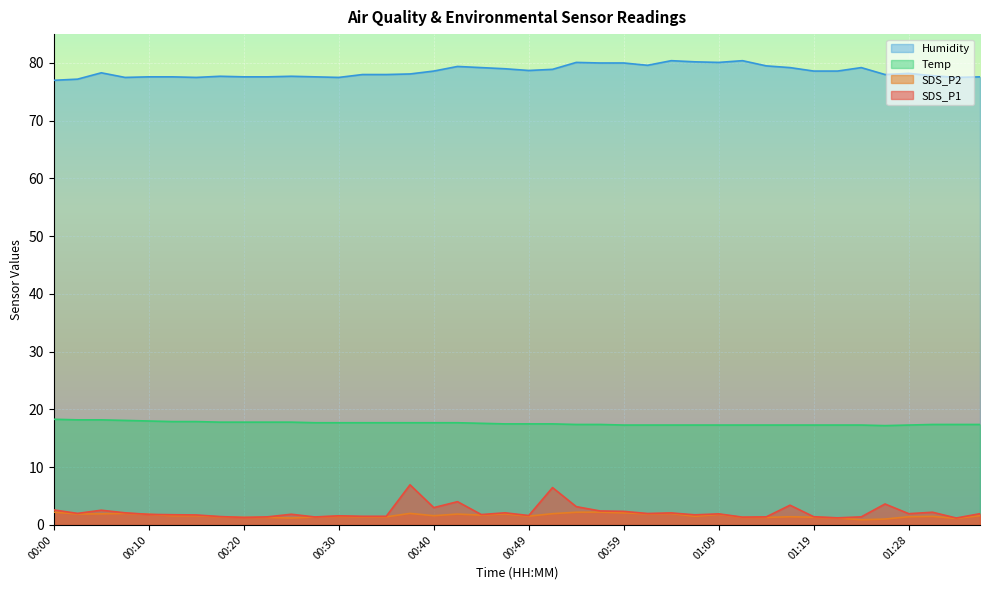

Which series has the largest total across all categories?

Humidity